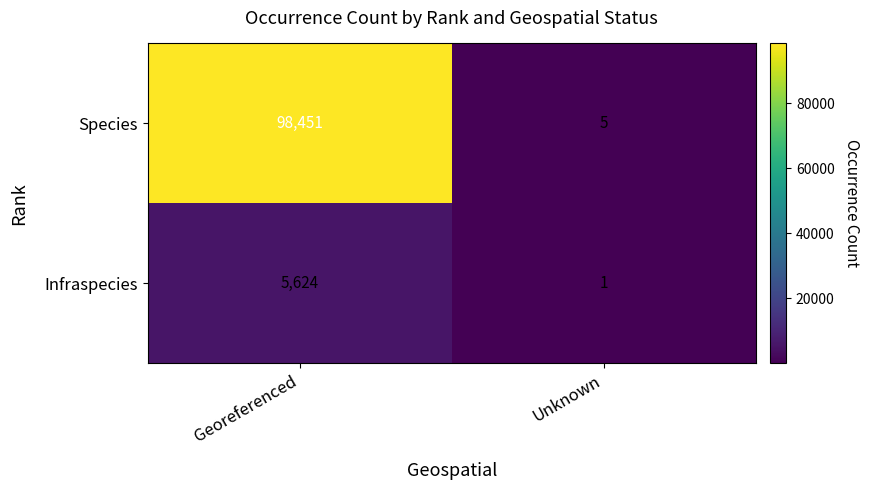

Between Georeferenced and Unknown, which series saw the biggest shift?

Species